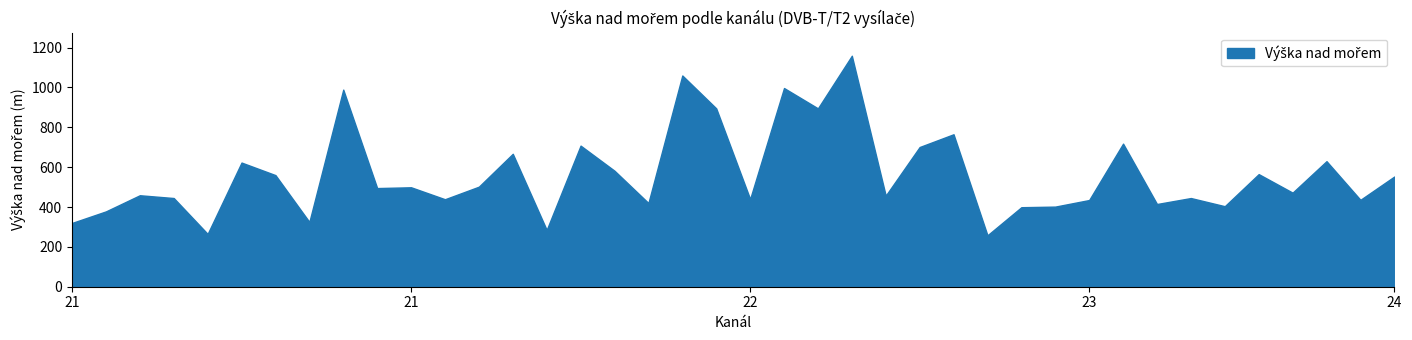

List the labels in order of value, smallest first.

23, 21, 21, 21, 21, 21, 23, 23, 23, 23, 22, 23, 23, 21, 22, 21, 23, 22, 21, 23, 21, 21, 21, 24, 21, 23, 22, 21, 23, 21, 22, 22, 23, 22, 22, 22, 21, 22, 22, 22